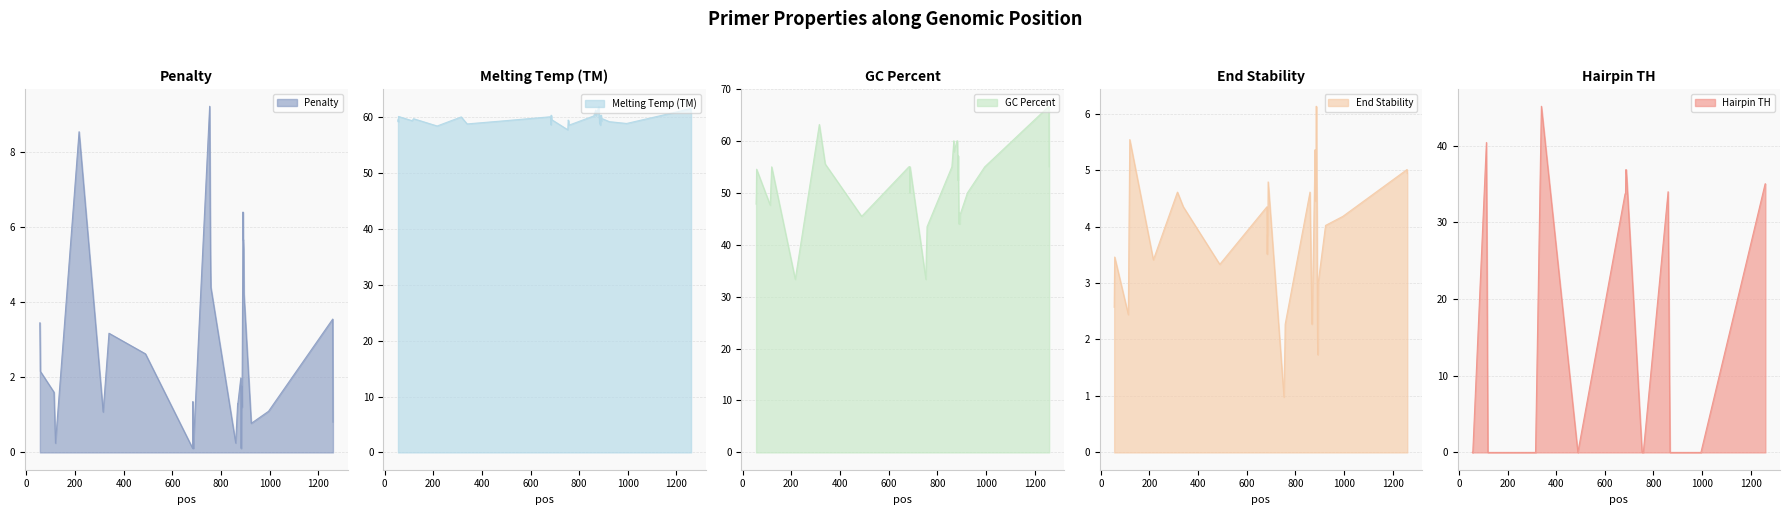

True or false: PRIMER_RIGHT_0_END_STABILITY and PRIMER_RIGHT_0_GC_PERCENT intersect in this chart.

False